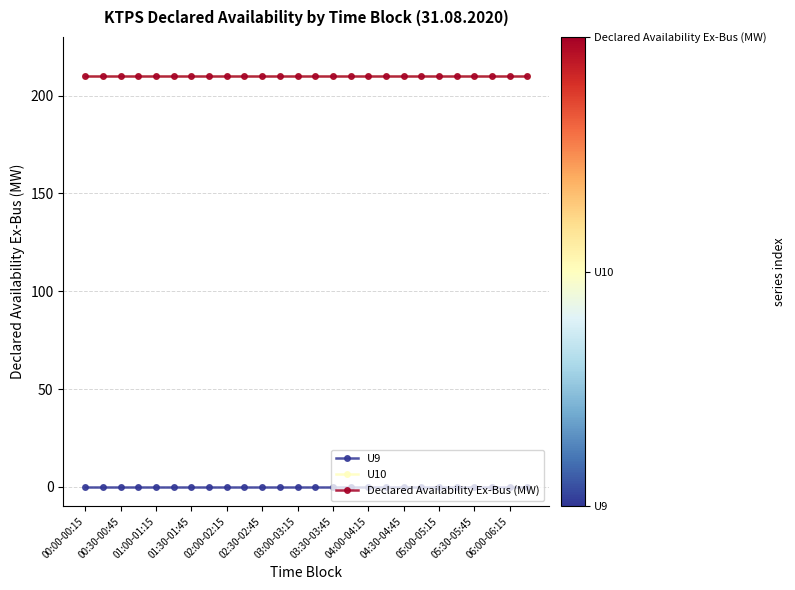

At which category does the chart reach its minimum across all series?

00:00-00:15